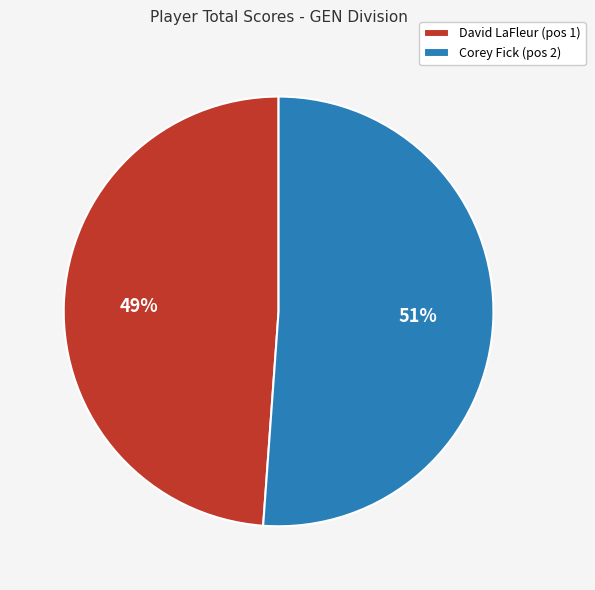

Which category has the biggest portion of the pie?

Corey Fick (pos 2)